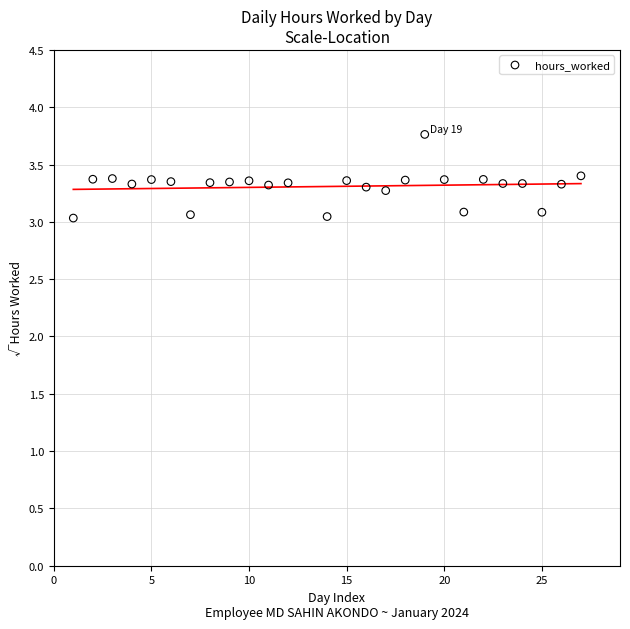

What is the range of X values (max minus min)?

26.0